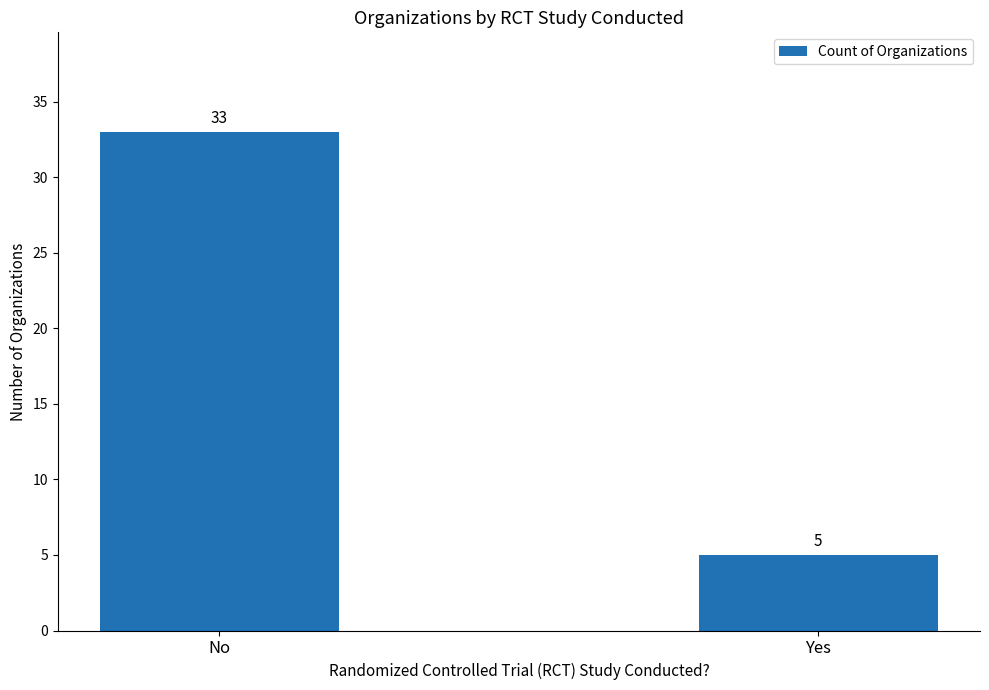

Which label corresponds to the largest value in the chart?

No